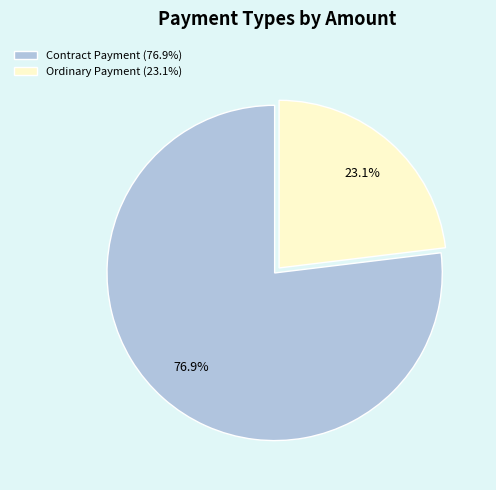

What percentage is NOT represented by Contract Payment (76.9%)?

23.1%